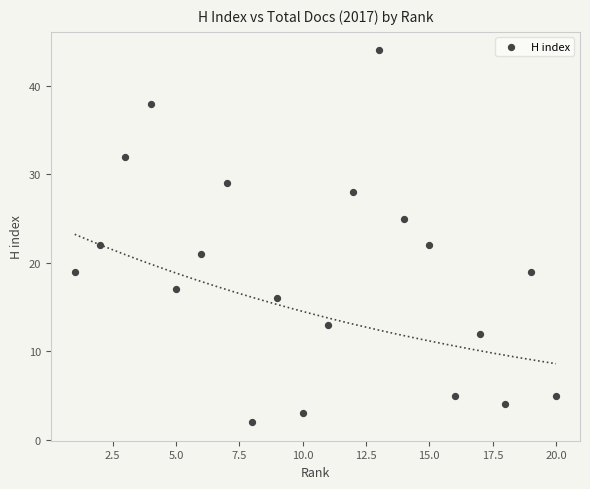

What is the range of Y values (max minus min)?

42